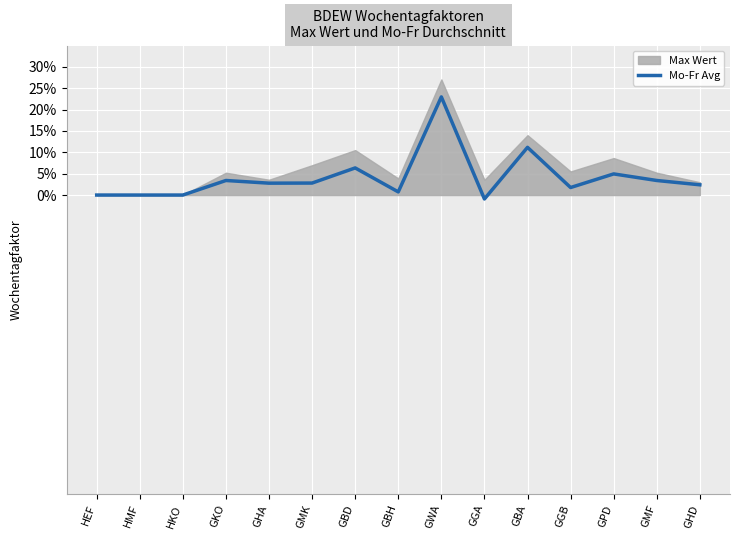

The value at GBD is 1.1. True or false?

True